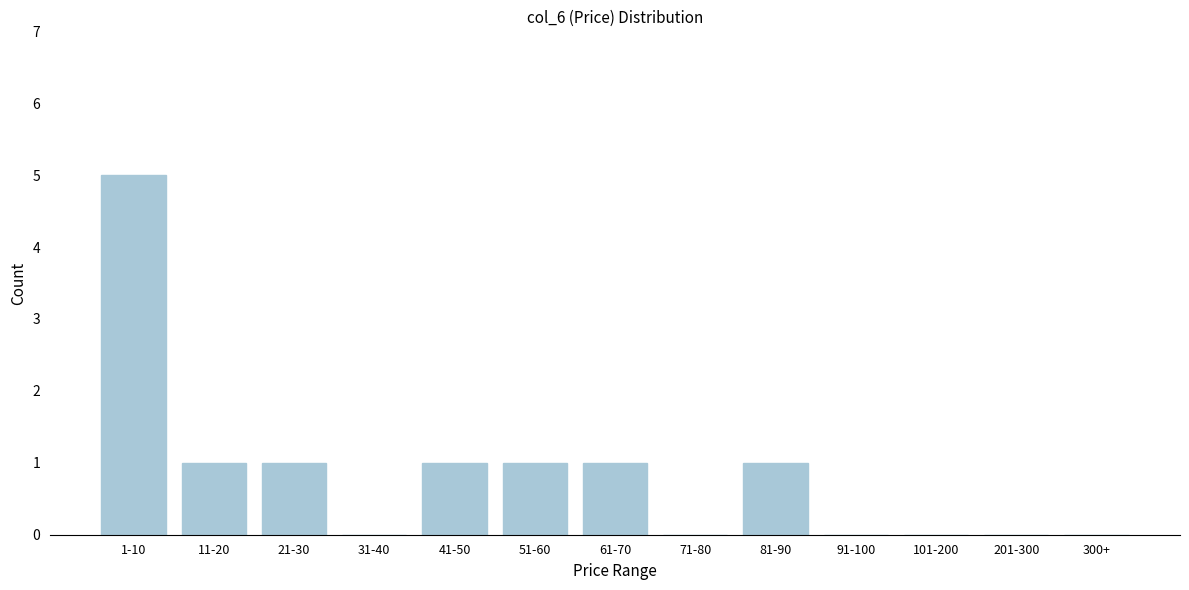

Reading right to left, what are all the values shown in this chart?

300+=0	201-300=0	101-200=0	91-100=0	81-90=1	71-80=0	61-70=1	51-60=1	41-50=1	31-40=0	21-30=1	11-20=1	1-10=5